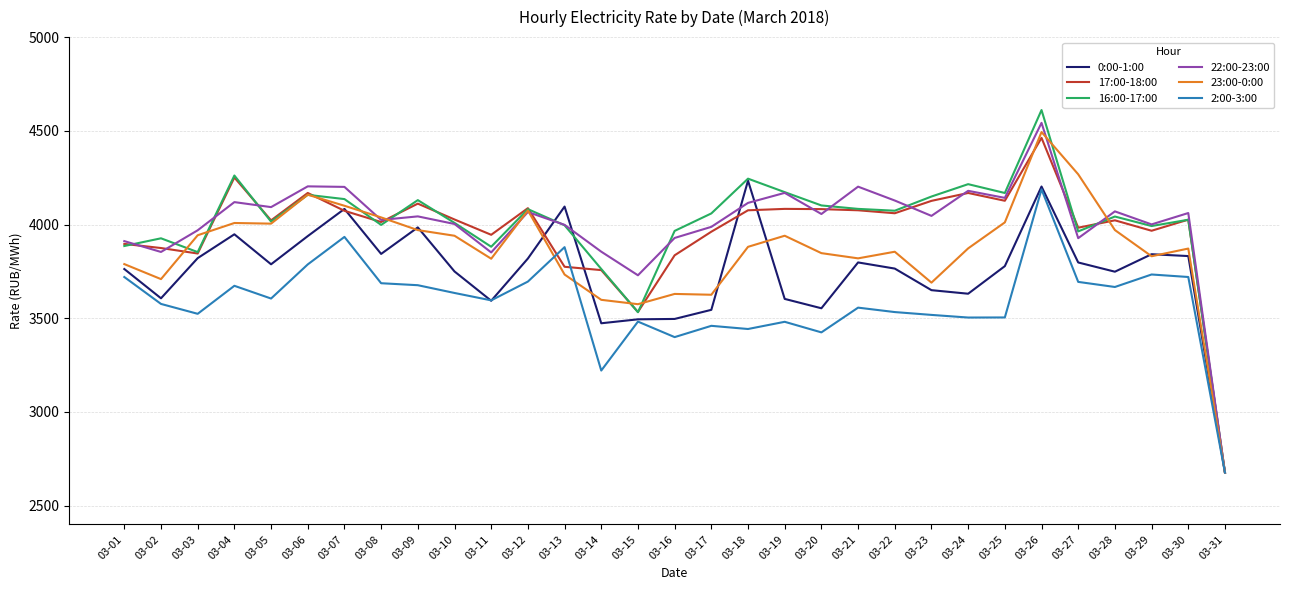

What is the minimum value shown in the chart?

2676.4